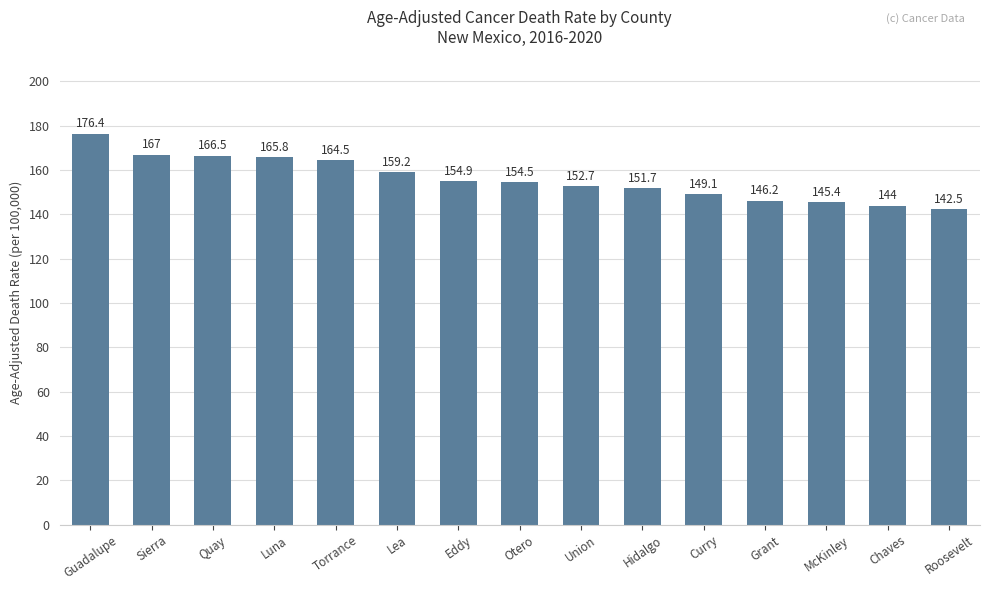

What is the minimum value shown in the chart?

142.5